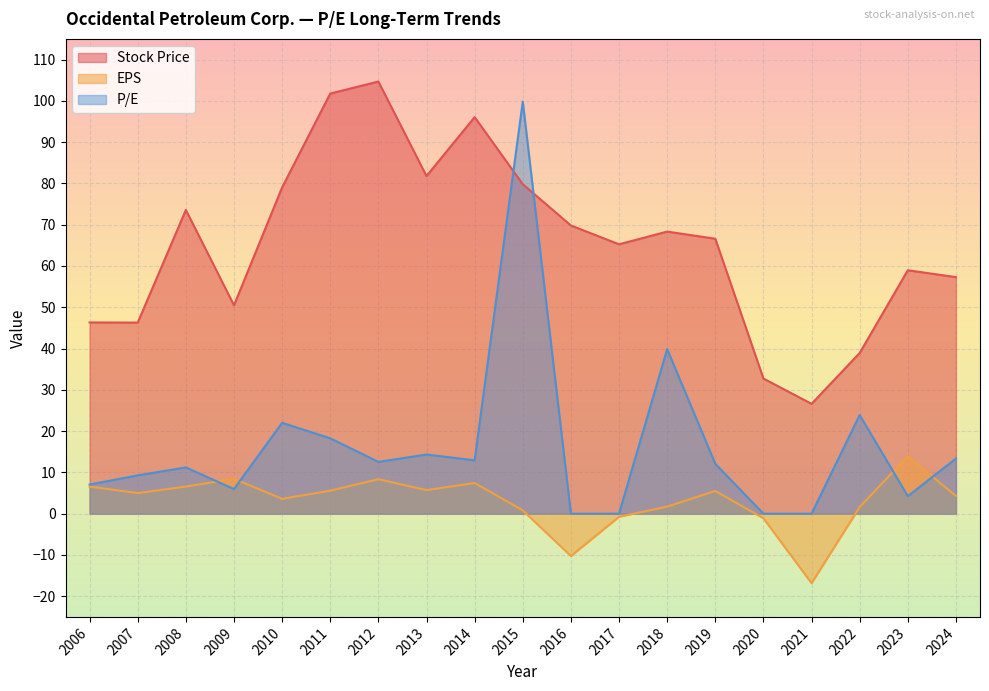

List the labels in order of EPS value, smallest first.

2021, 2016, 2020, 2017, 2015, 2022, 2018, 2010, 2024, 2007, 2019, 2011, 2013, 2008, 2006, 2014, 2012, 2009, 2023